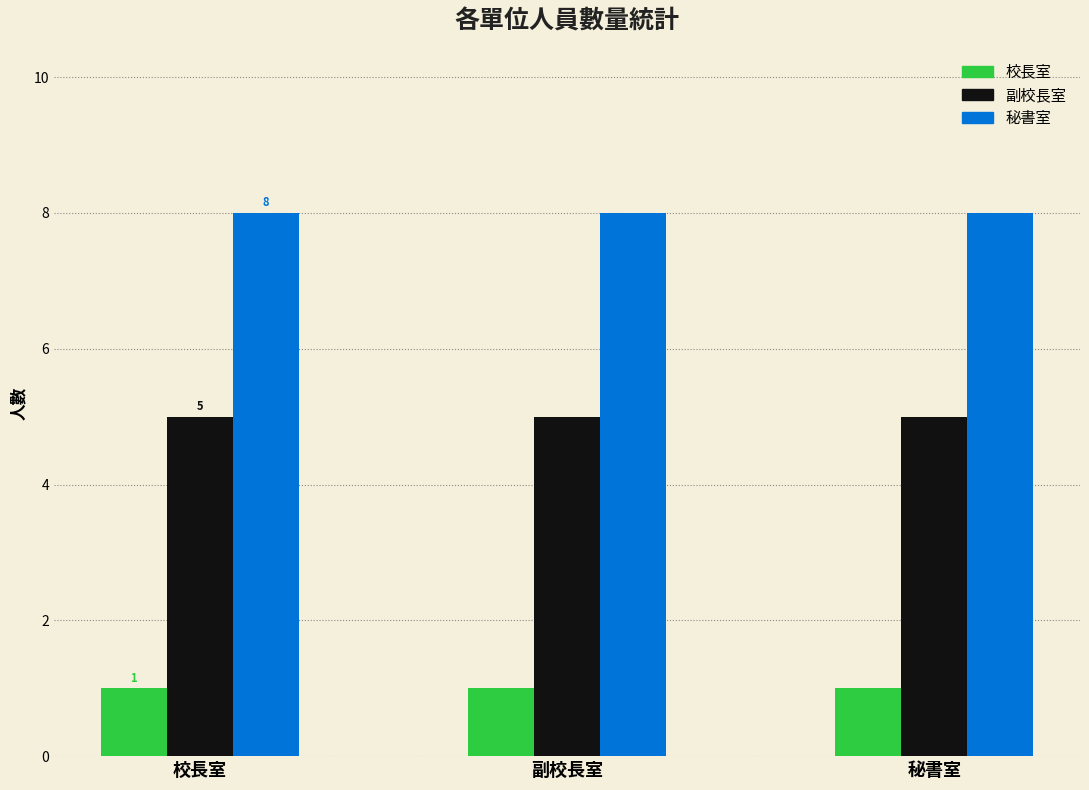

How many bars are there in total?

9